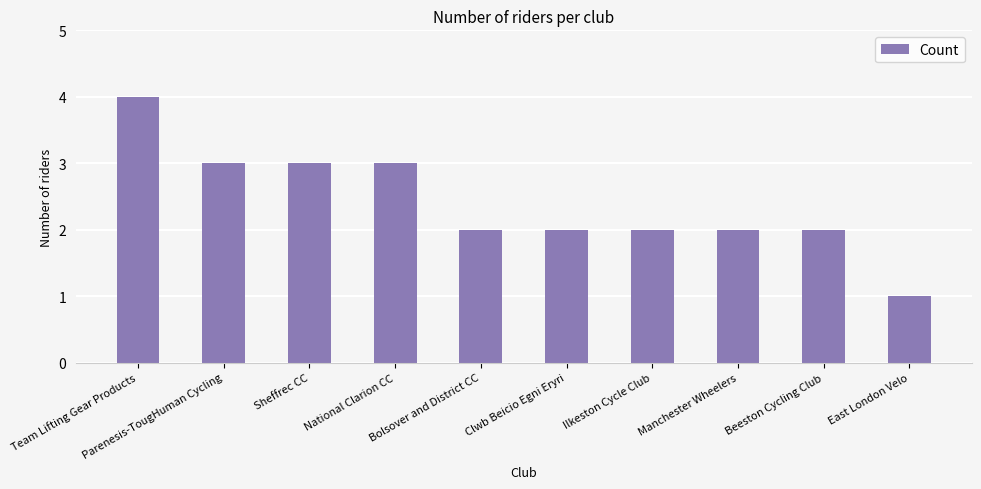

Between Clwb Beicio Egni Eryri and Team Lifting Gear Products, which is larger?

Team Lifting Gear Products